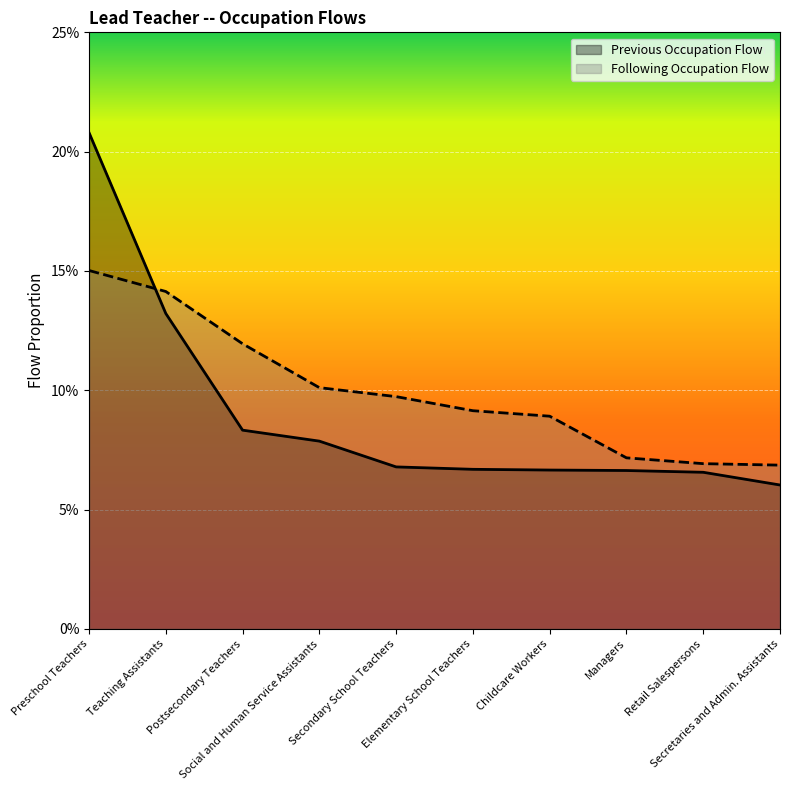

How many lines are shown in the chart?

2